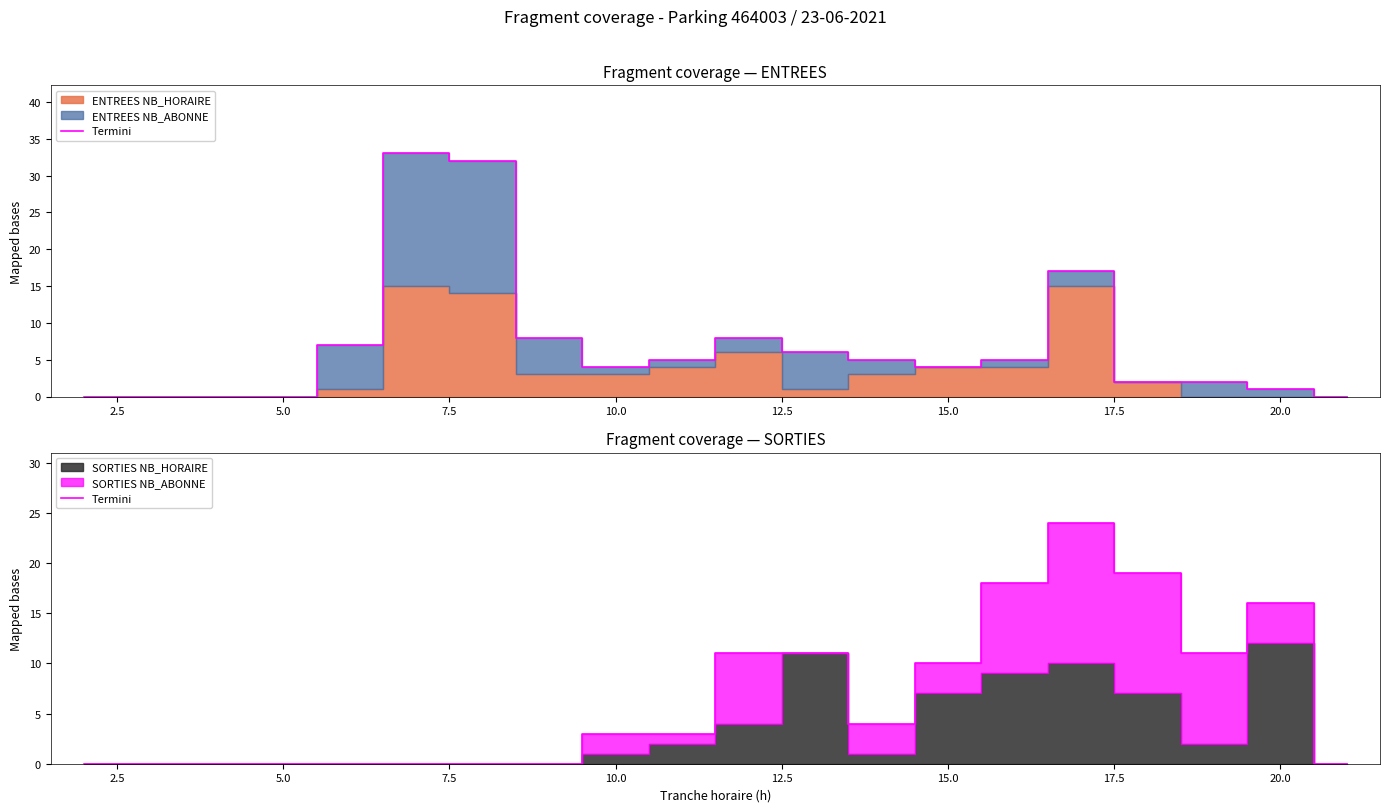

What is the difference between the maximum and minimum values?

24